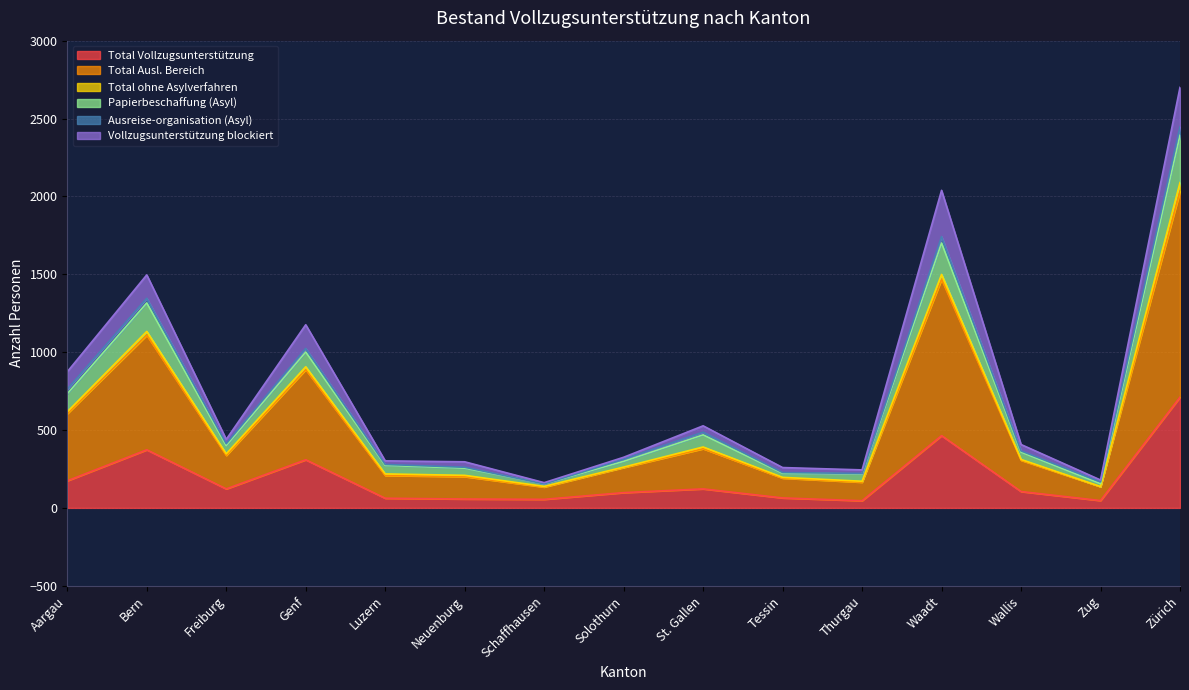

Between Thurgau and Wallis, which series saw the biggest shift?

Total Ausl. Bereich